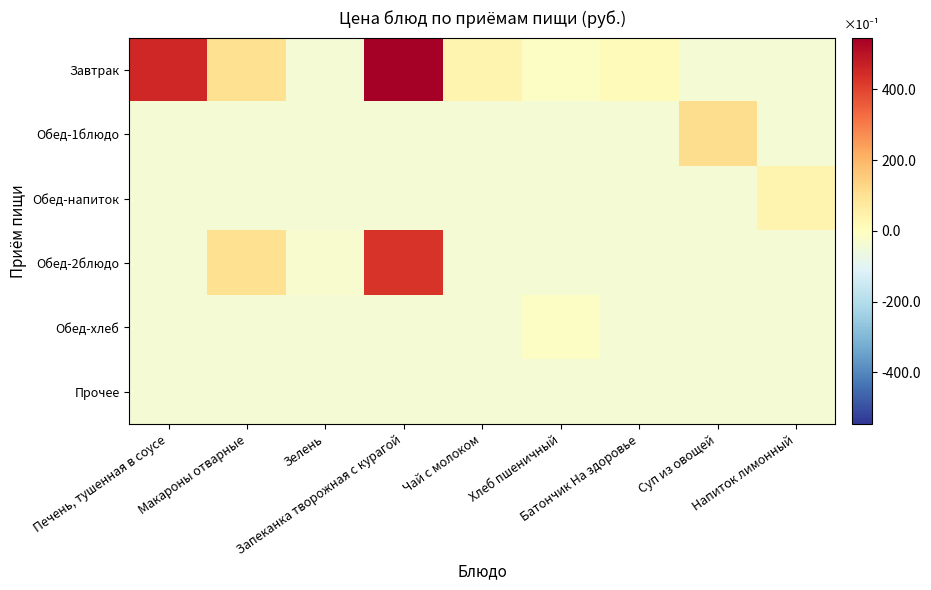

Rank the series at Запеканка творожная с курагой from lowest to highest value.

Обед-1блюдо, Обед-напиток, Обед-хлеб, Прочее, Обед-2блюдо, Завтрак